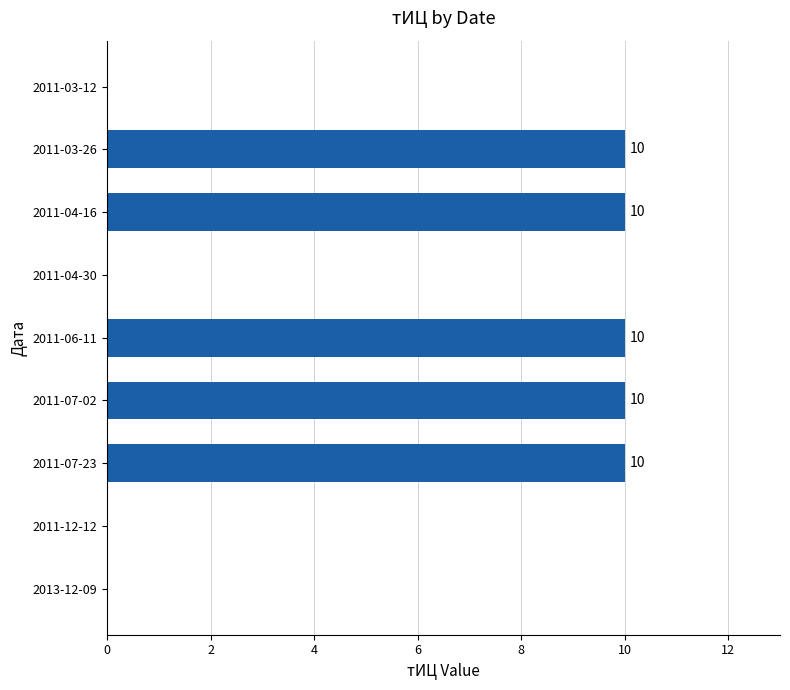

The chart shows a value of -4 at 2011-03-12. True or false?

False